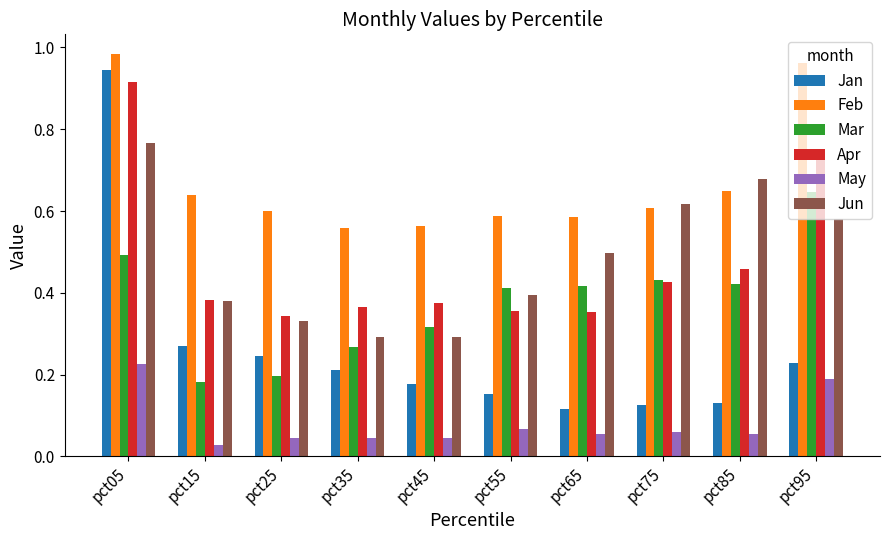

What are all the series names shown in the legend?

Jan, Feb, Mar, Apr, May, Jun